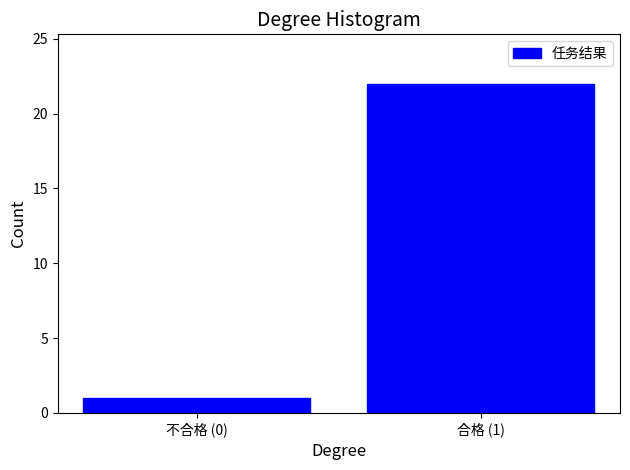

Reading right to left, list all the values displayed in this chart.

22	1